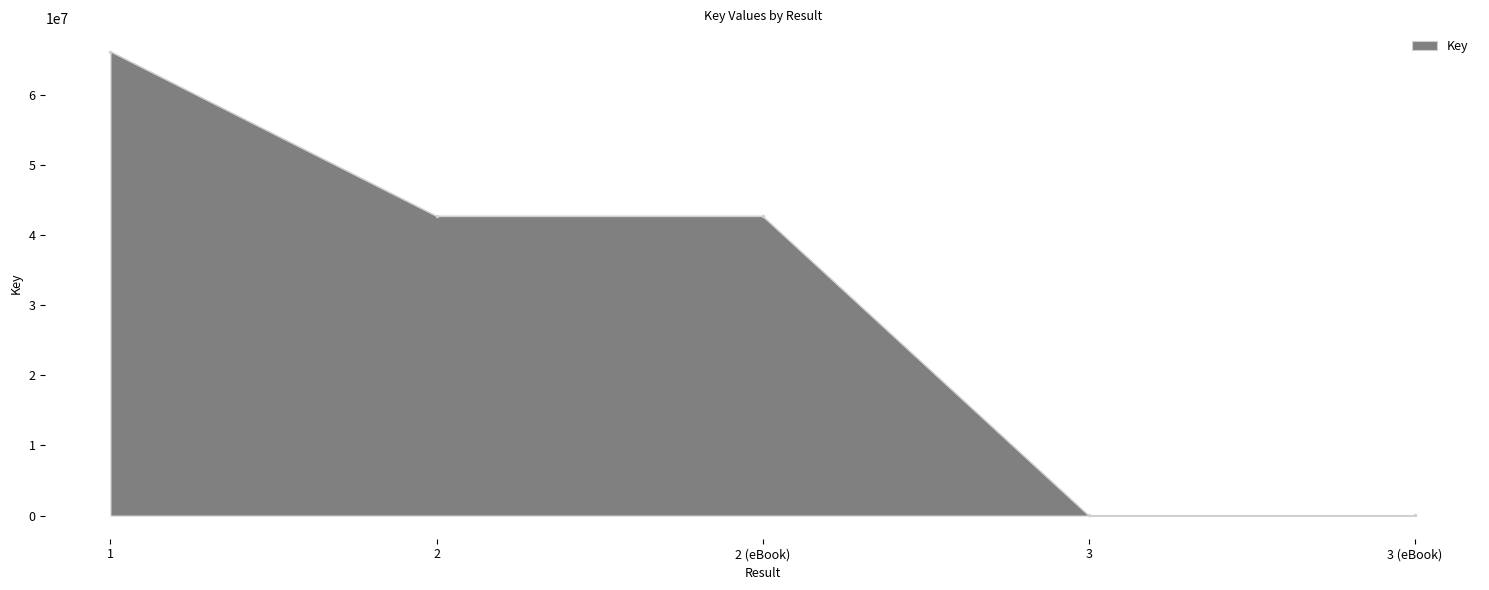

What is the difference between the values at 3 and 2?

42685910